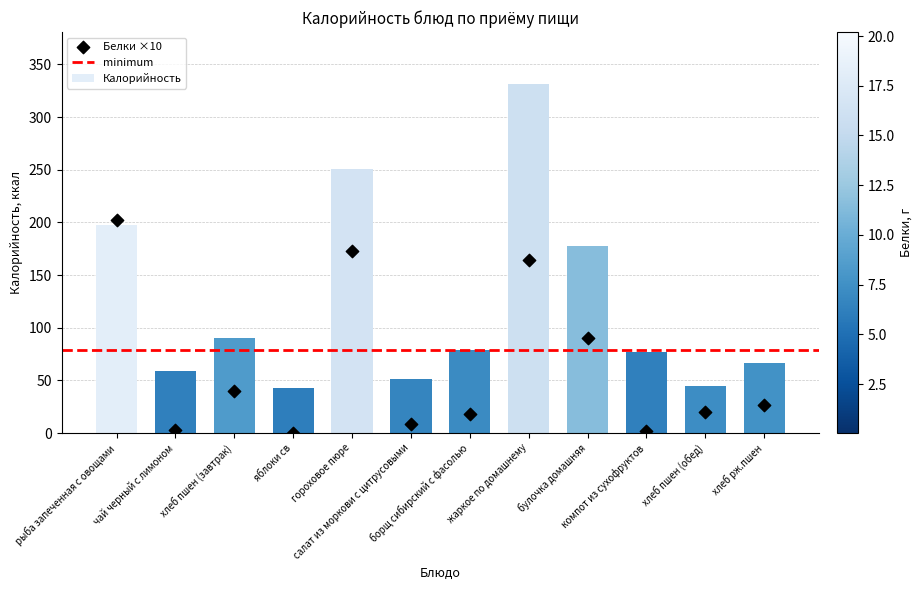

Which series has the widest spread of Y values?

Калорийность